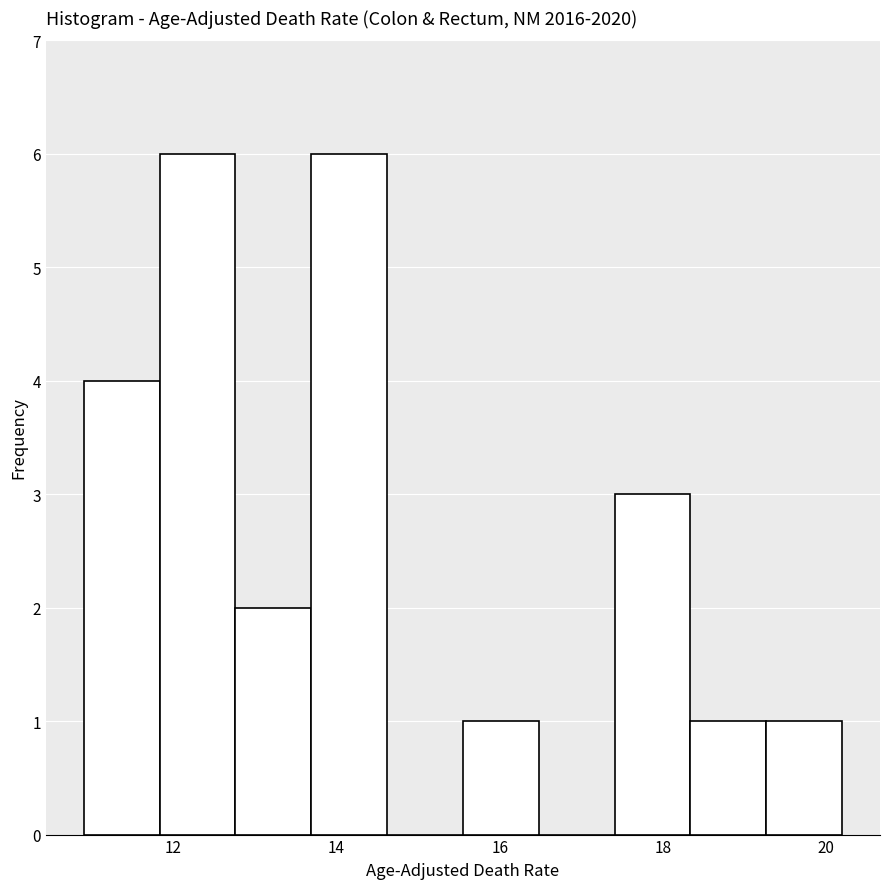

Reading left to right, transcribe this chart: for each bar, give the range it covers on the x-axis and its height. Neither the bar edges nor the heights are printed on the chart, so give them approximately, as read against the axes.

11.0 to 11.8: 4
11.8 to 12.8: 6
12.8 to 13.6: 2
13.6 to 14.6: 6
14.6 to 15.6: 0
15.6 to 16.4: 1
16.4 to 17.4: 0
17.4 to 18.4: 3
18.4 to 19.2: 1
19.2 to 20.2: 1